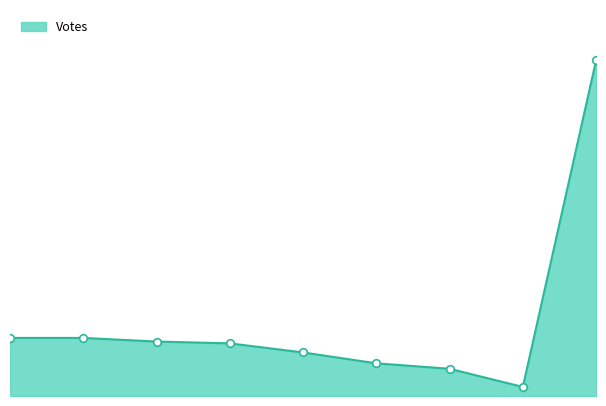

How many lines are shown in the chart?

1